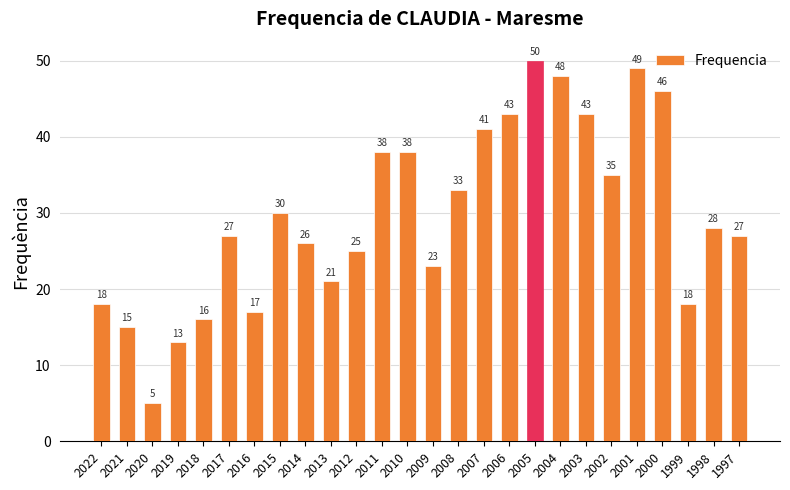

What is the sum of the values at 2011 and 2002?

73